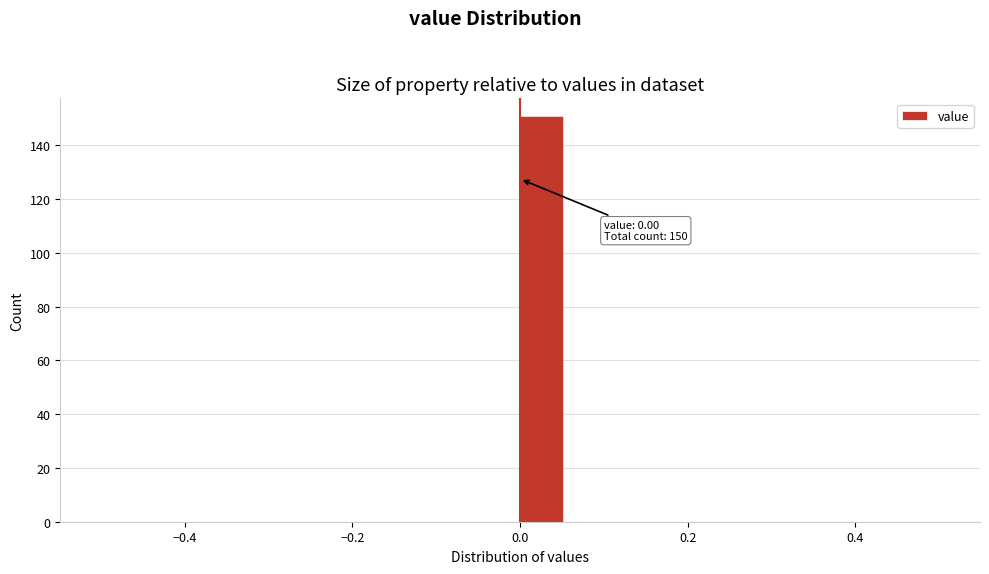

Read against the x-axis, roughly where is the centre of the tallest bar?

0.02